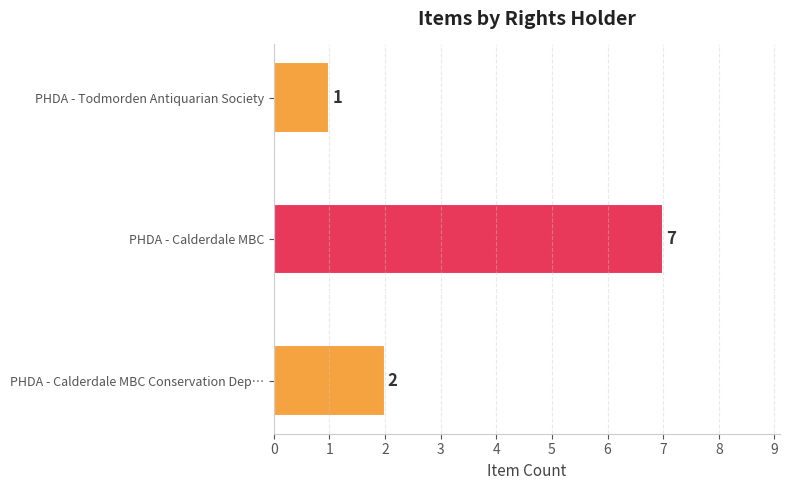

Which label corresponds to the largest value in the chart?

PHDA - Calderdale MBC